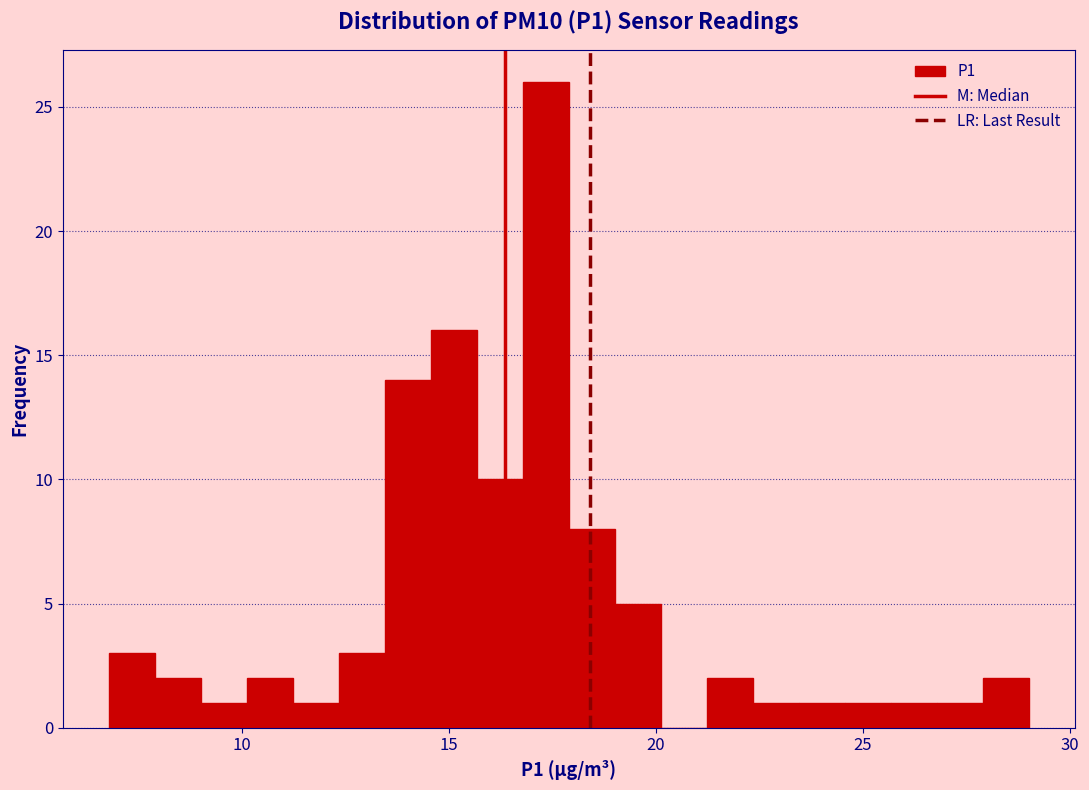

Read against the x-axis, roughly where is the centre of the tallest bar?

17.5